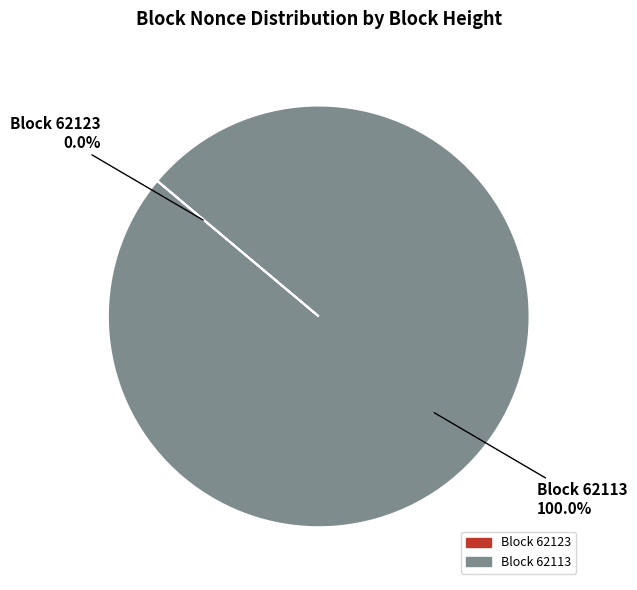

Which category has the biggest portion of the pie?

Block 62113